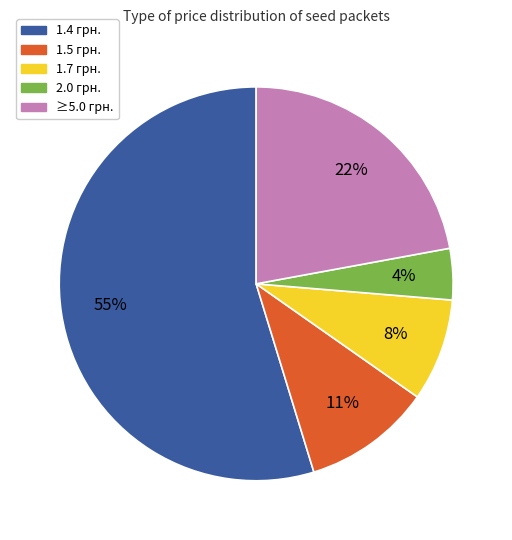

How many slices are in this pie chart?

5